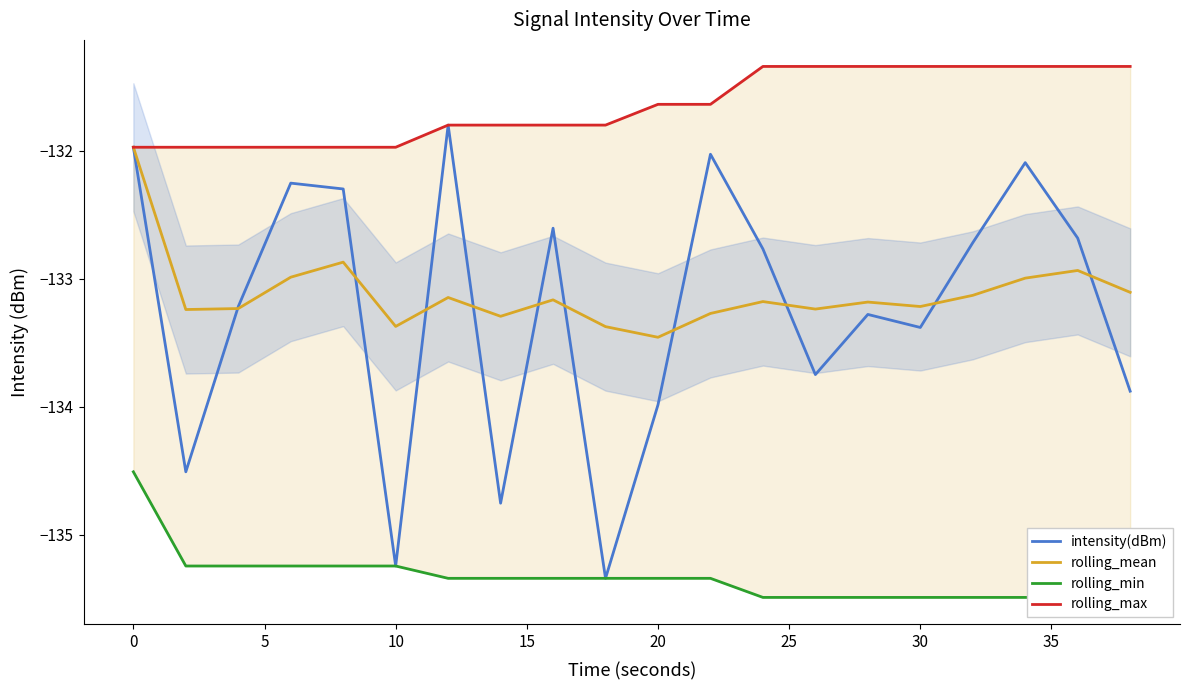

Reading left to right, extract all data points from this chart.

intensity(dBm): -132.0	-134.5	-133.2	-132.3	-132.3	-135.2	-131.8	-134.8	-132.6	-135.3	-134.0	-132.0	-132.8	-133.7	-133.3	-133.4	-132.7	-132.1	-132.7	-133.9
rolling_mean: -132.0	-133.2	-133.2	-133.0	-132.9	-133.4	-133.1	-133.3	-133.2	-133.4	-133.5	-133.3	-133.2	-133.2	-133.2	-133.2	-133.1	-133.0	-132.9	-133.1
rolling_min: -134.5	-135.2	-135.2	-135.2	-135.2	-135.2	-135.3	-135.3	-135.3	-135.3	-135.3	-135.3	-135.5	-135.5	-135.5	-135.5	-135.5	-135.5	-135.5	-135.5
rolling_max: -132.0	-132.0	-132.0	-132.0	-132.0	-132.0	-131.8	-131.8	-131.8	-131.8	-131.6	-131.6	-131.3	-131.3	-131.3	-131.3	-131.3	-131.3	-131.3	-131.3